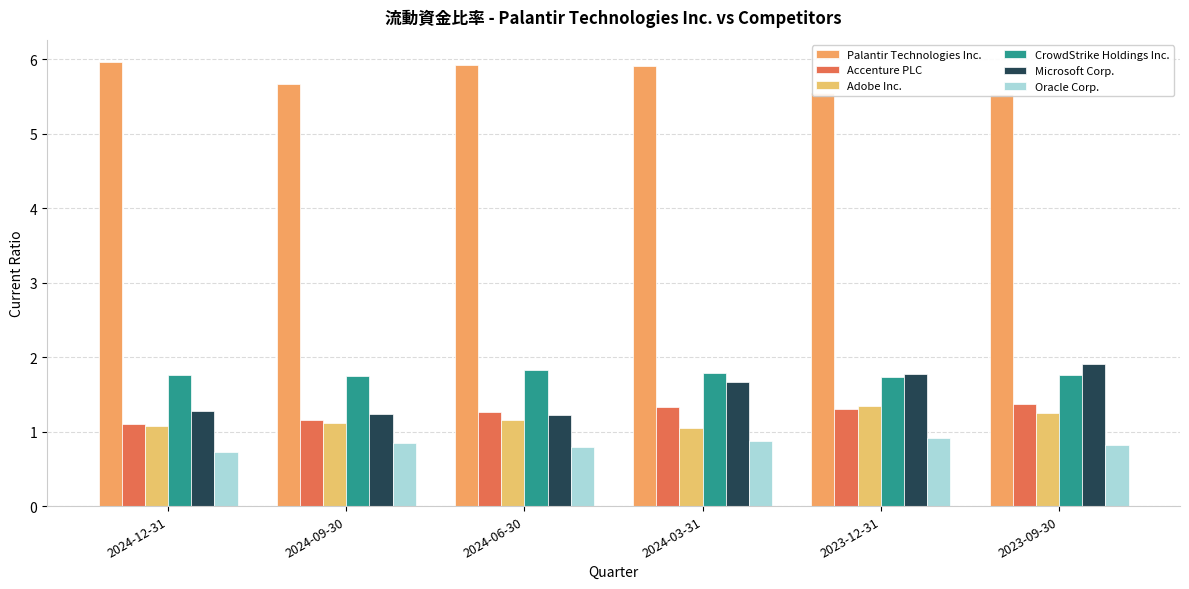

How many groups of bars are there?

6